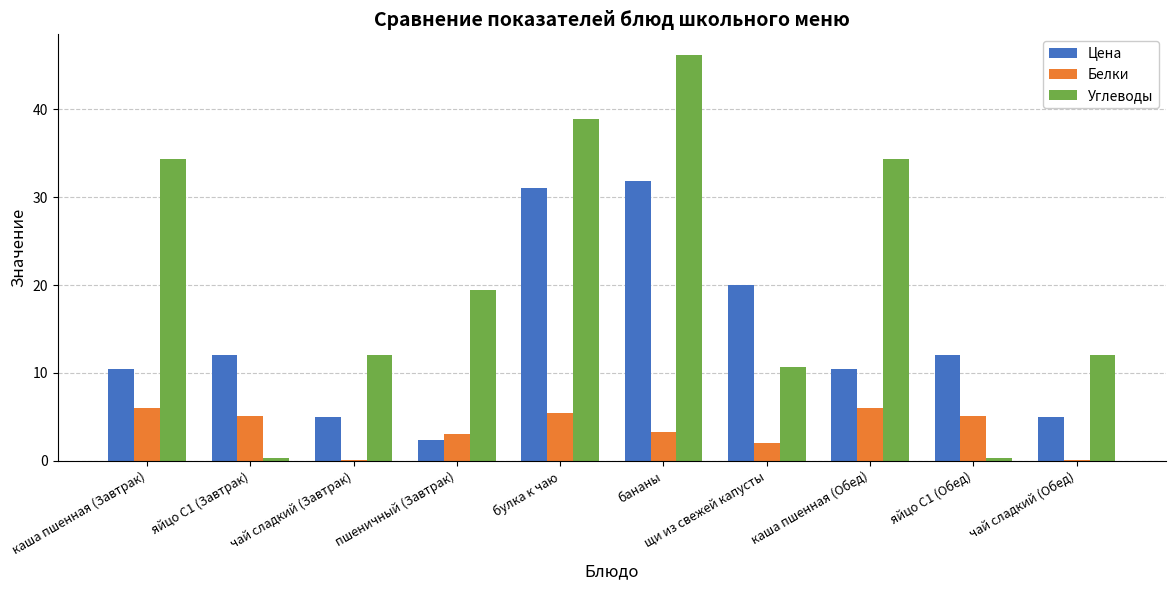

What is the sum of all Углеводы values?

208.4